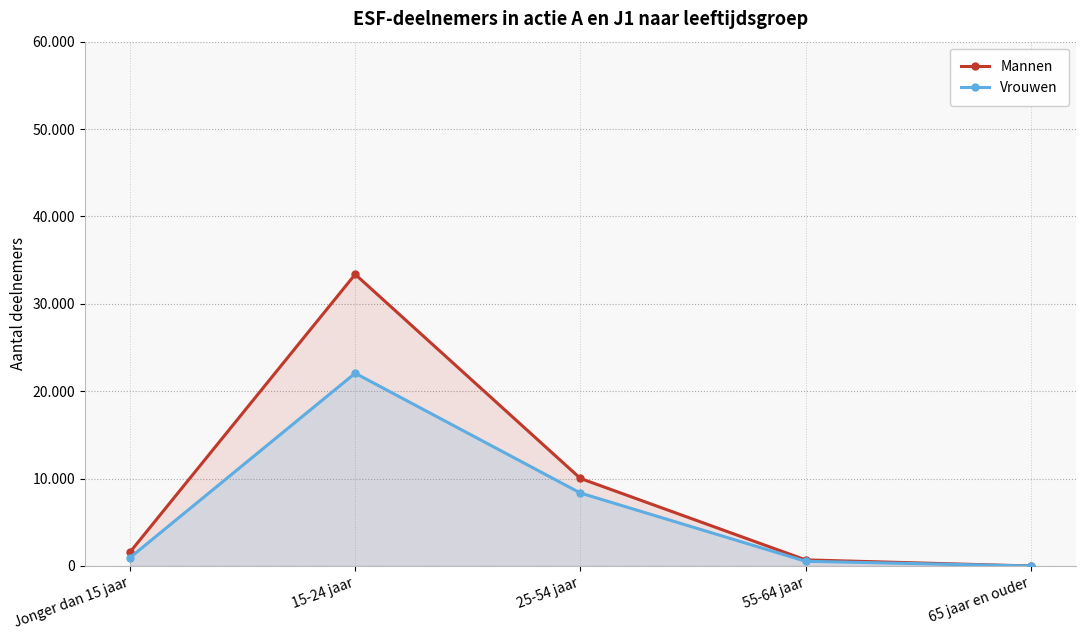

What is the value of the Vrouwen point at the 2nd from the left?

22060